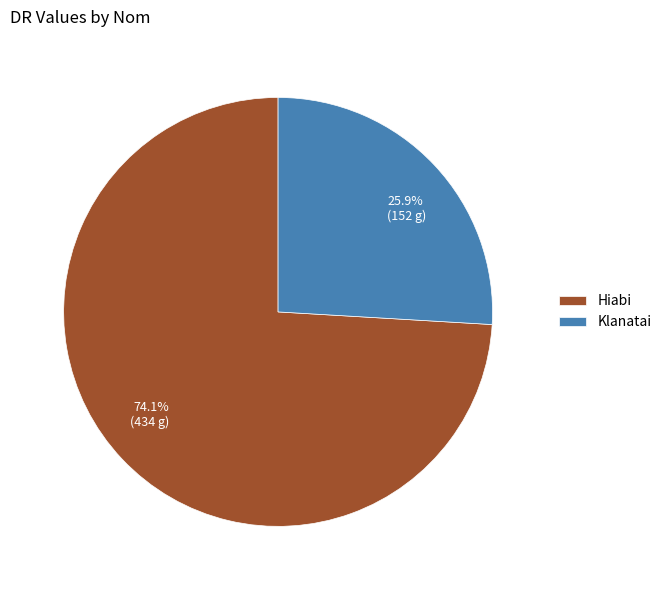

To the nearest percent, what portion does Klanatai represent?

26%